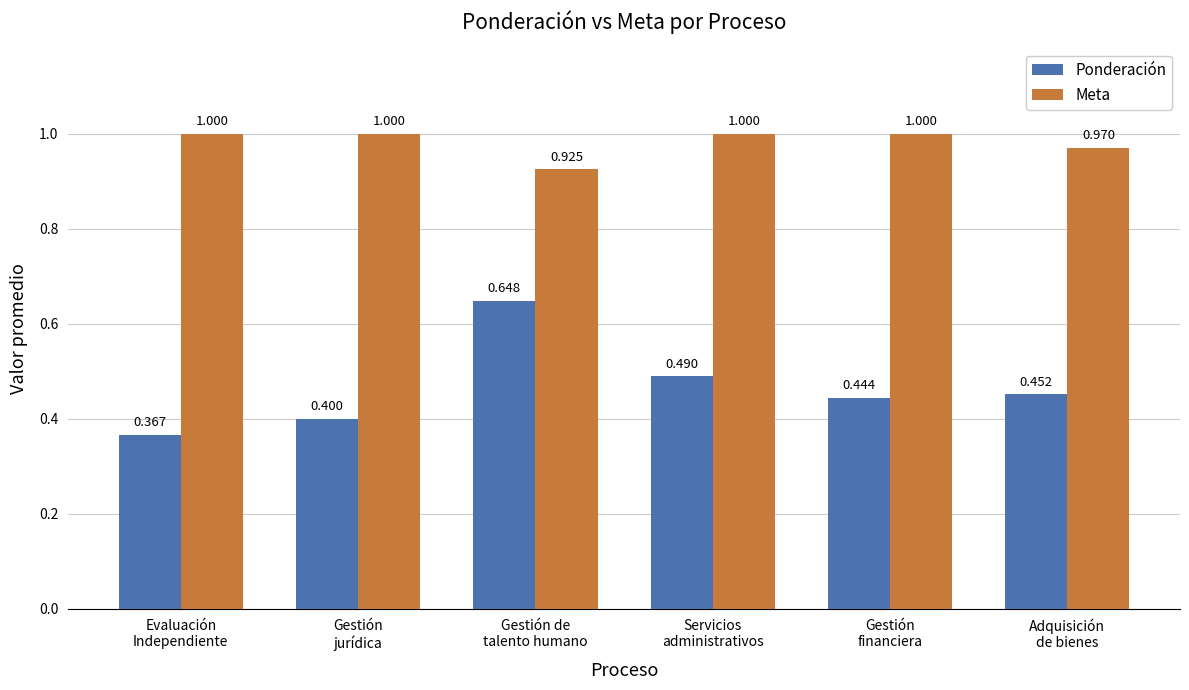

List the series in order of their overall mean, lowest first.

Ponderación, Meta